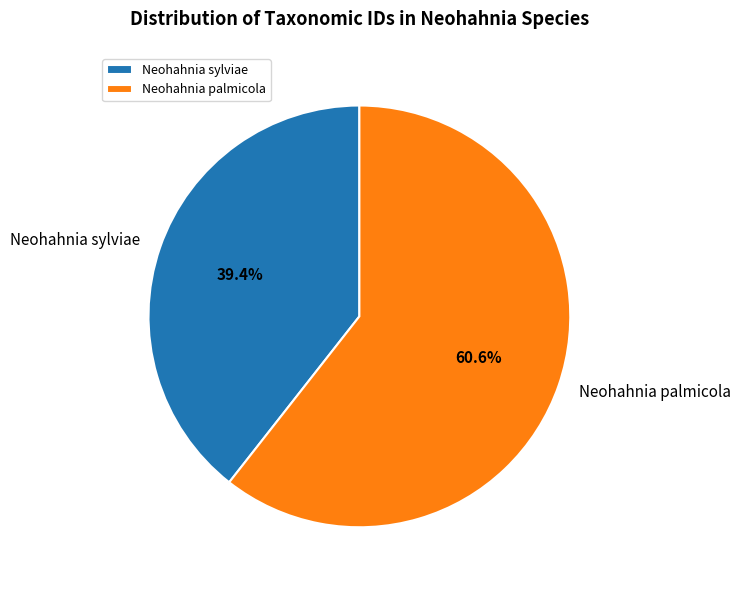

The Neohahnia sylviae slice represents 25% of the pie. True or false?

False